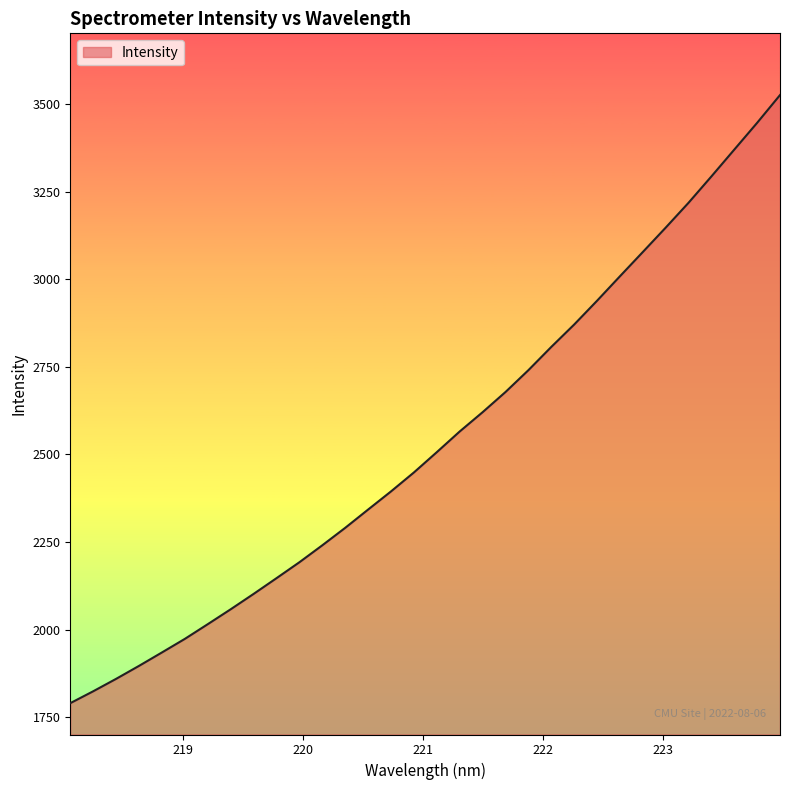

Reading right to left, what are all the values shown in this chart?

3526.3	3447.0	3370.5	3293.9	3218.7	3147.6	3078.0	3008.7	2938.8	2870.9	2807.0	2740.6	2678.3	2620.6	2565.6	2506.6	2448.6	2394.5	2342.7	2290.4	2240.6	2192.2	2146.7	2101.7	2057.9	2015.3	1973.3	1934.6	1896.2	1859.1	1823.7	1789.7